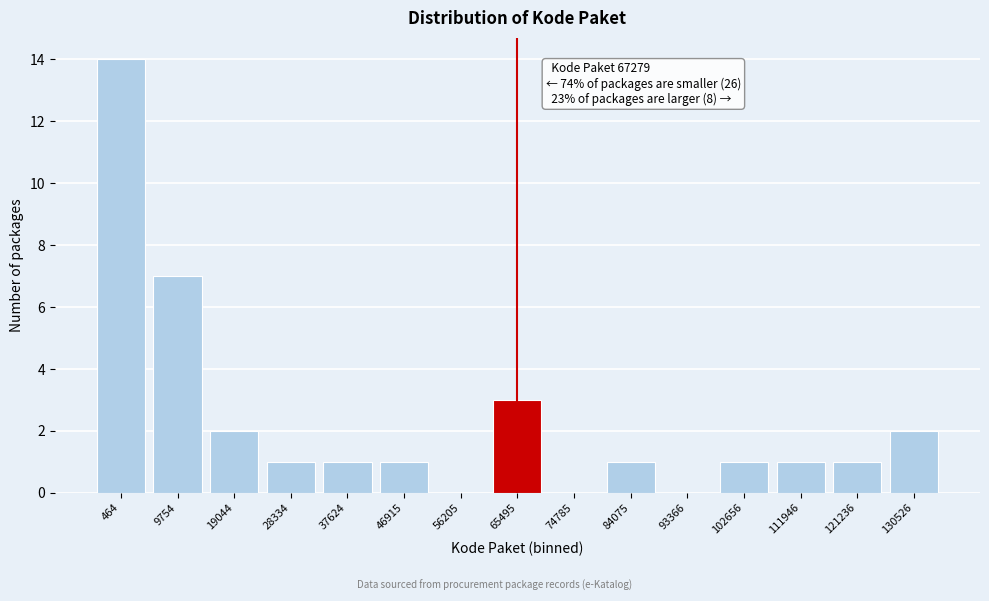

Reading left to right, list all the values displayed in this chart.

464=14	9754=7	19044=2	28334=1	37624=1	46915=1	56205=0	65495=3	74785=0	84075=1	93366=0	102656=1	111946=1	121236=1	130526=2